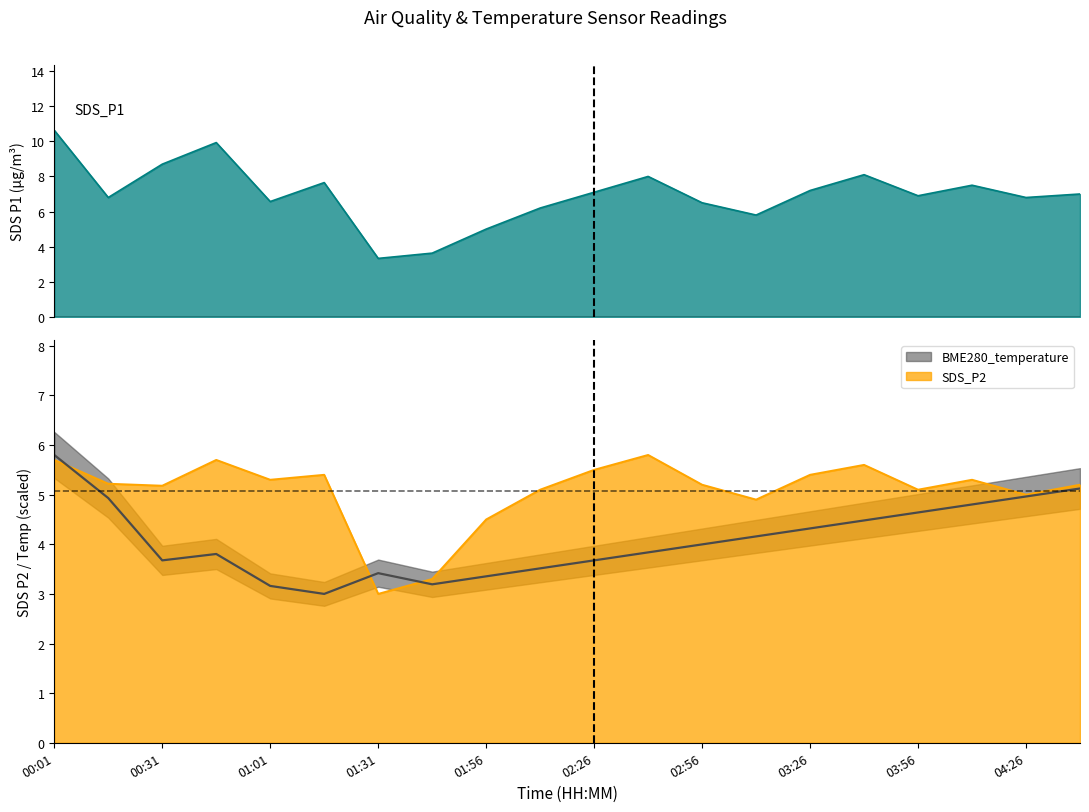

How many values in the SDS_P1 series exceed 7?

9